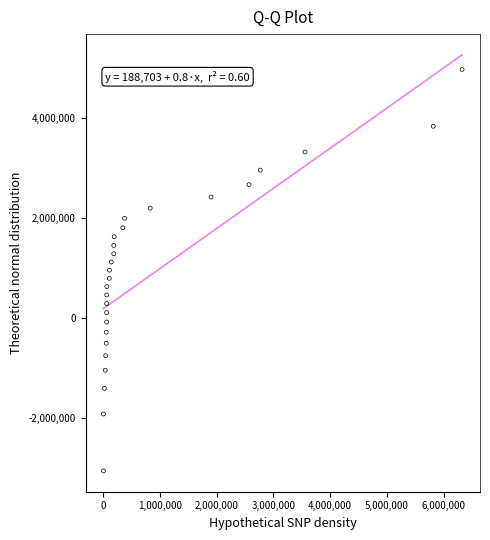

What is the range of X values (max minus min)?

6320684.0